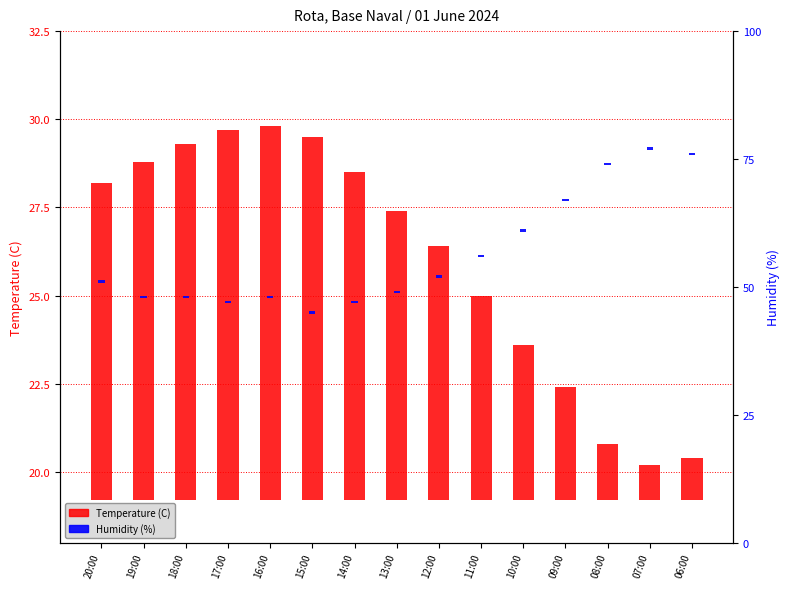

How many bars are there in total?

30